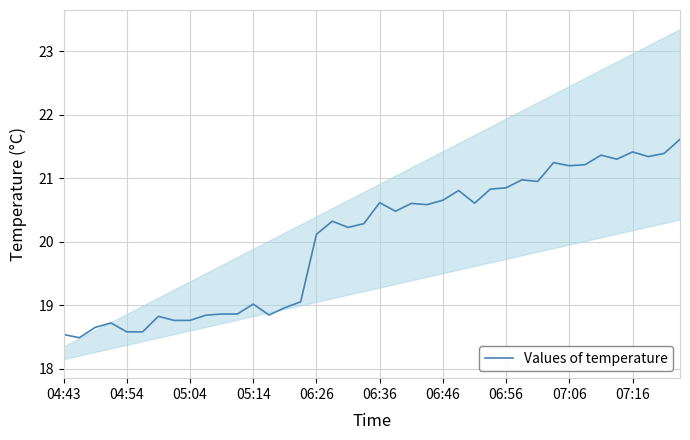

At which label does Values of temperature first exceed 20?

06:26